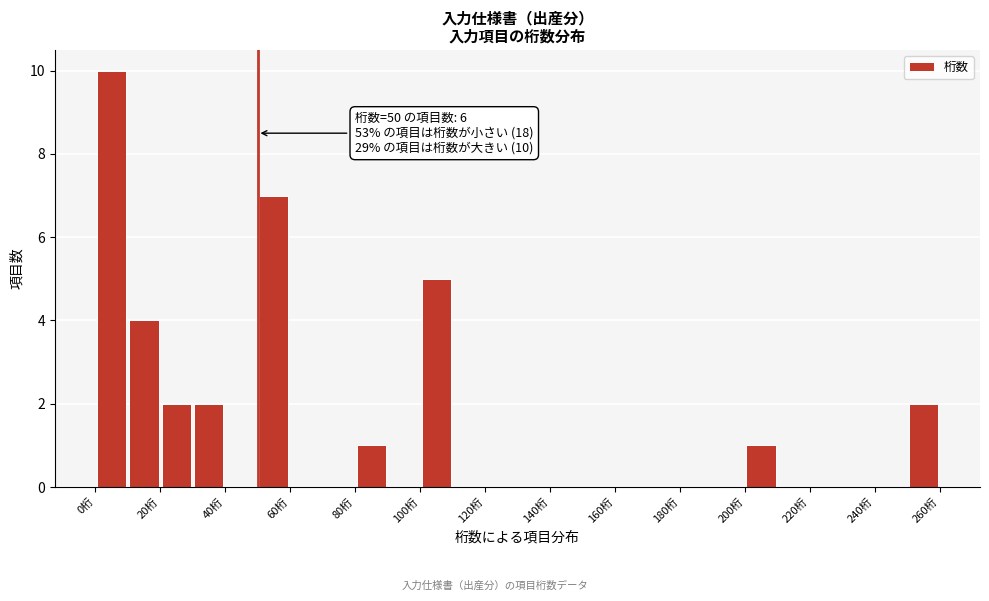

Over which range of the x-axis is the bar tallest?

0 to 10